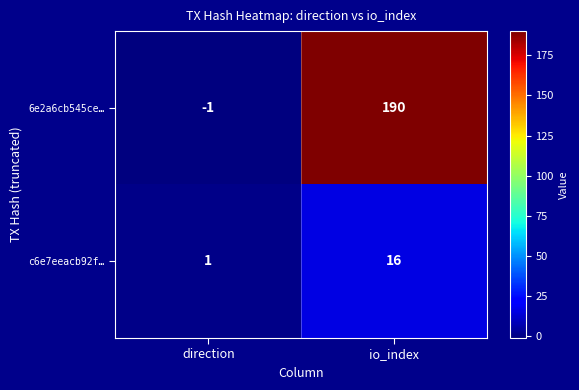

Which series has the widest spread of values?

6e2a6cb545ce…